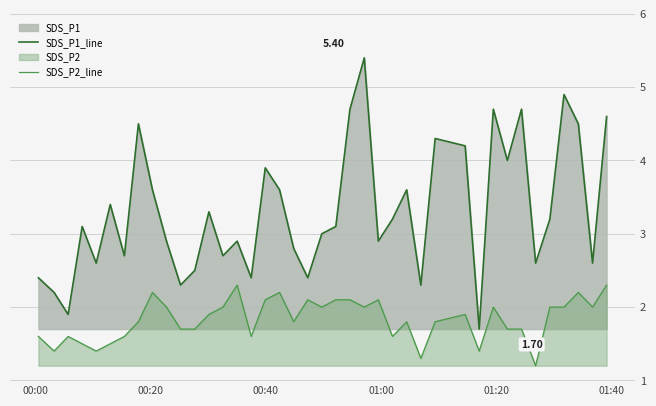

Which series has the largest range (max minus min)?

SDS_P1_line